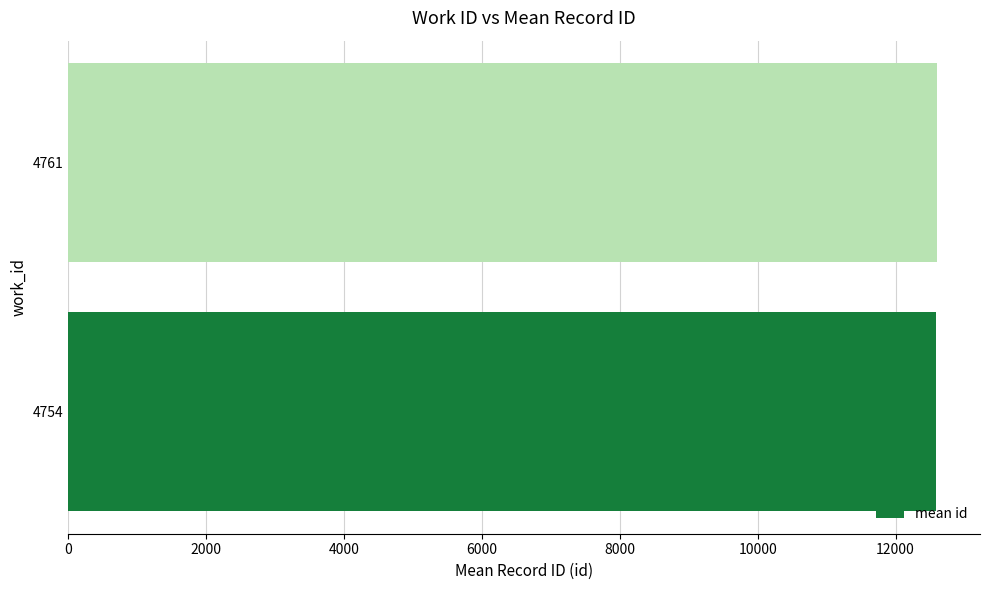

How many values are below 12594?

1